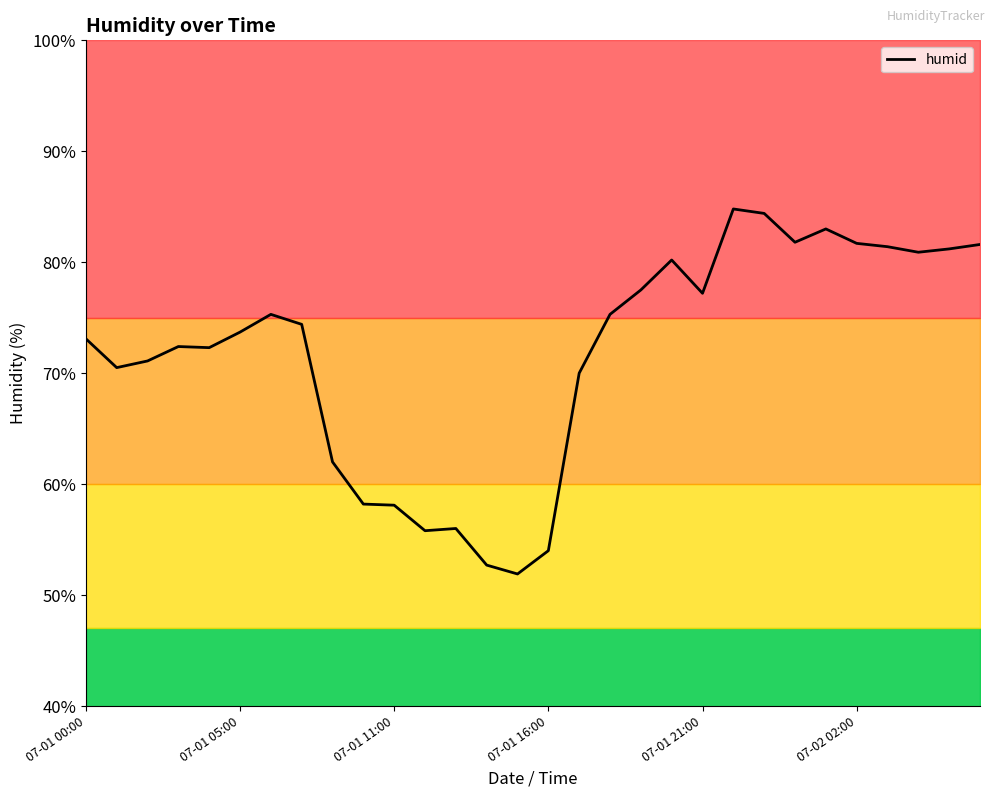

The value at 29 is 45.7. True or false?

False